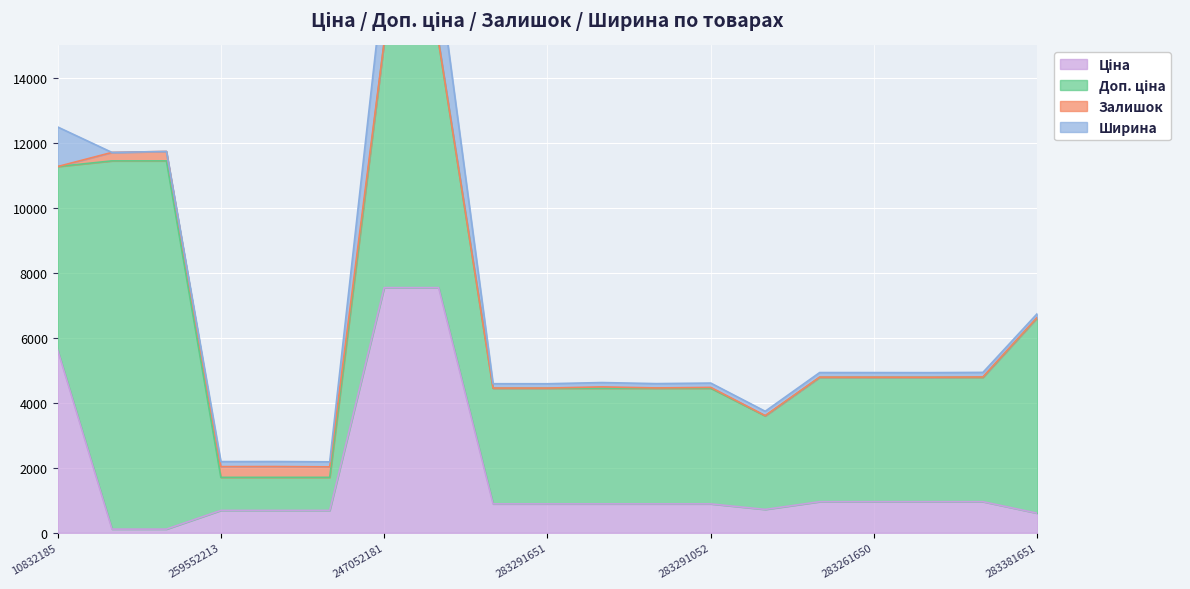

How many data points does each series have?

19